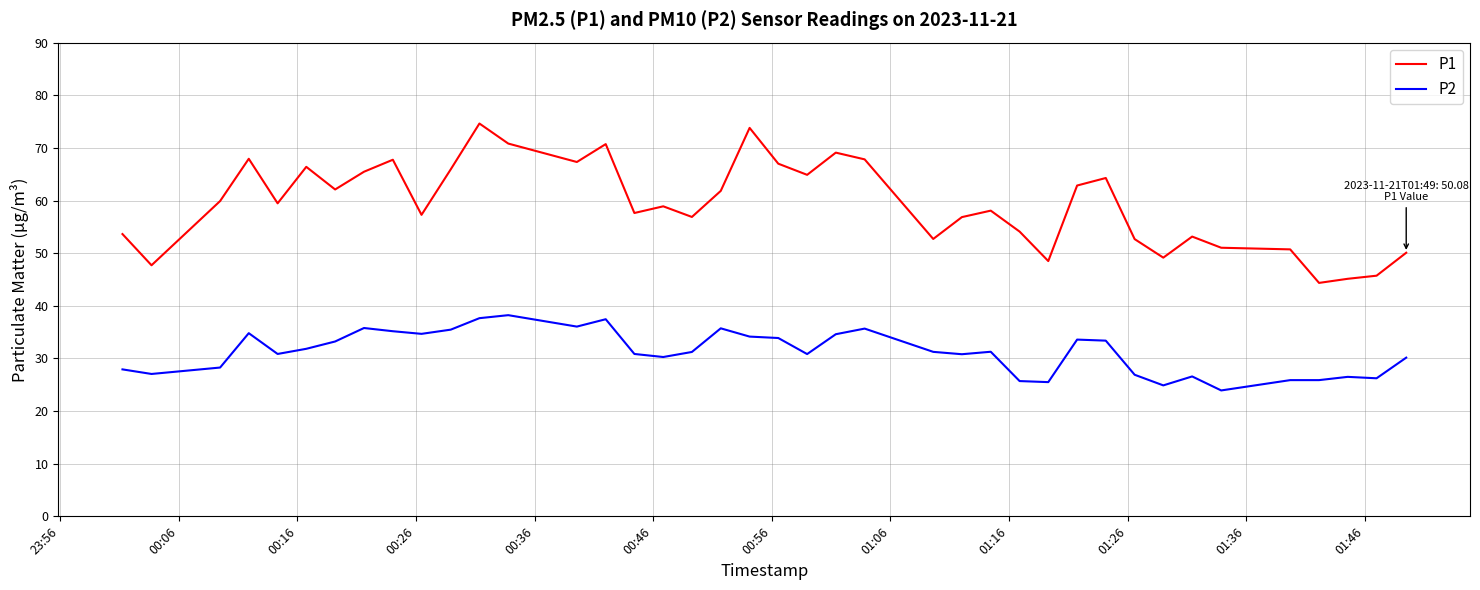

How many distinct data groups are displayed?

2